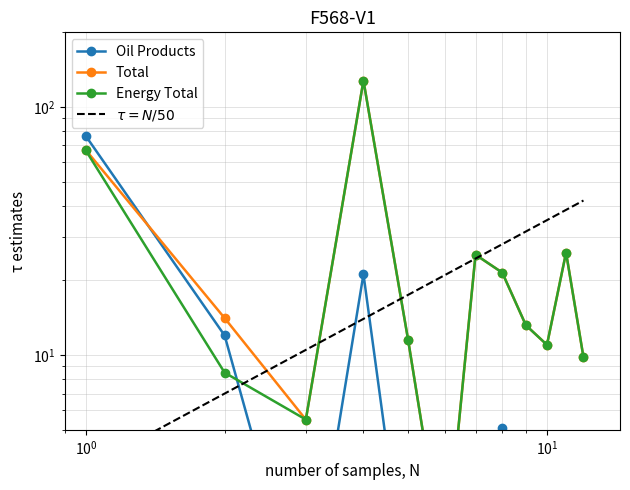

What is the average value of the Total series?

27.8